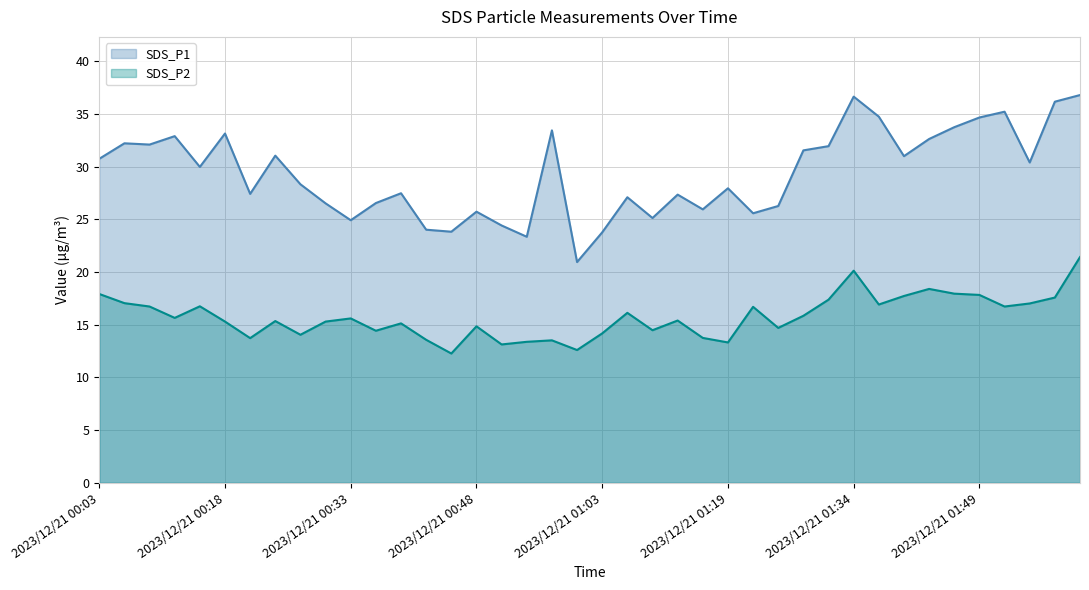

How many interior local peaks does the SDS_P1 series have?

12